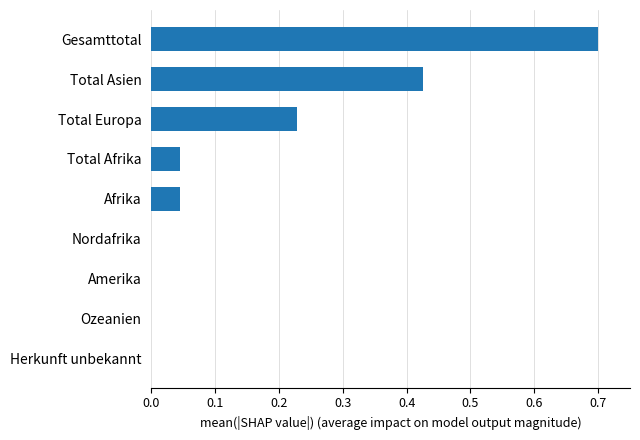

True or false: the data shows 0.5 at Amerika.

False